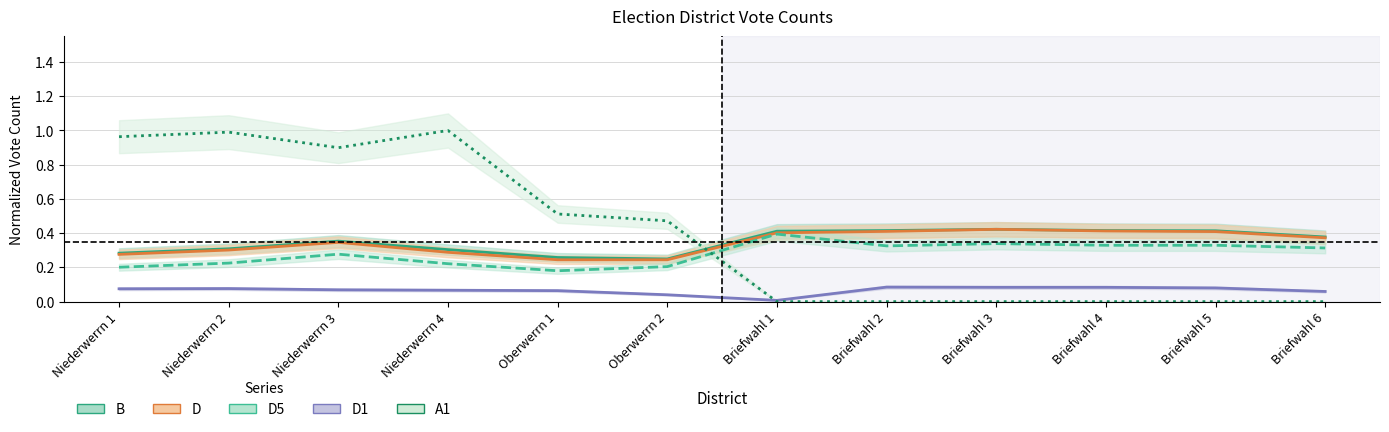

Is the value of D at Niederwerrn 4 greater than the value of D1 at Briefwahl 6?

Yes